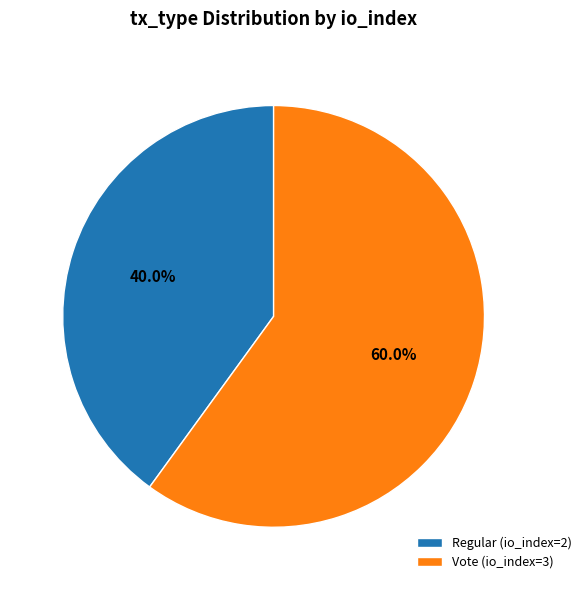

What is the ratio of the value at Regular to the value at Vote?

0.7